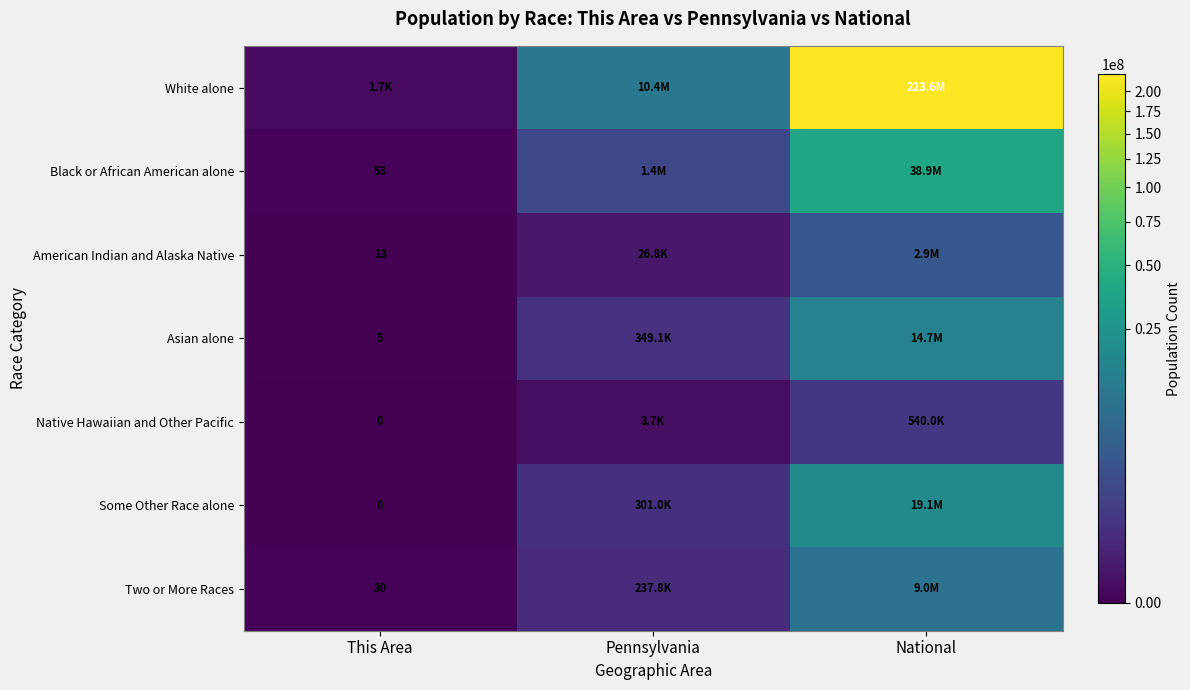

The Black or African American alone series shows 33 at This Area. True or false?

False